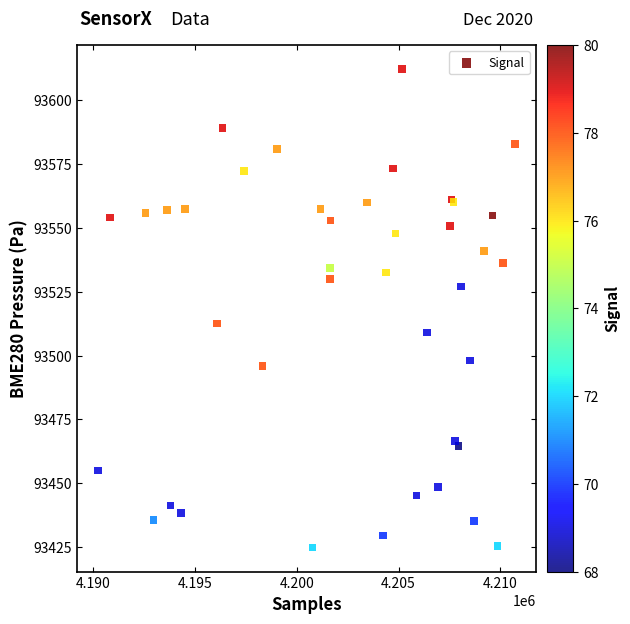

What Y value in the scatter plot is closest to 93518?

93512.6